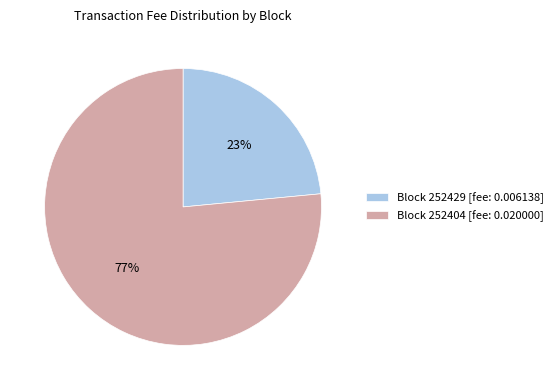

How many slices are in this pie chart?

2